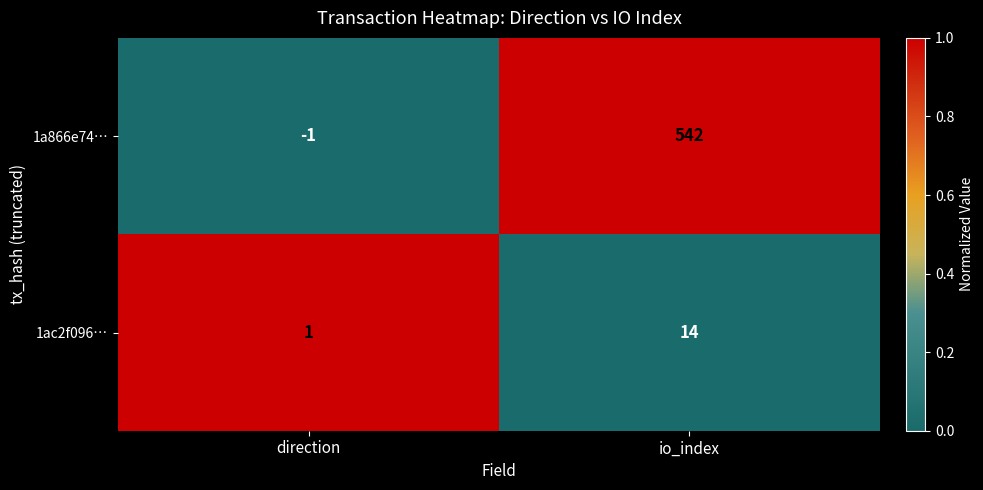

At how many categories does at least one series exceed 0?

2